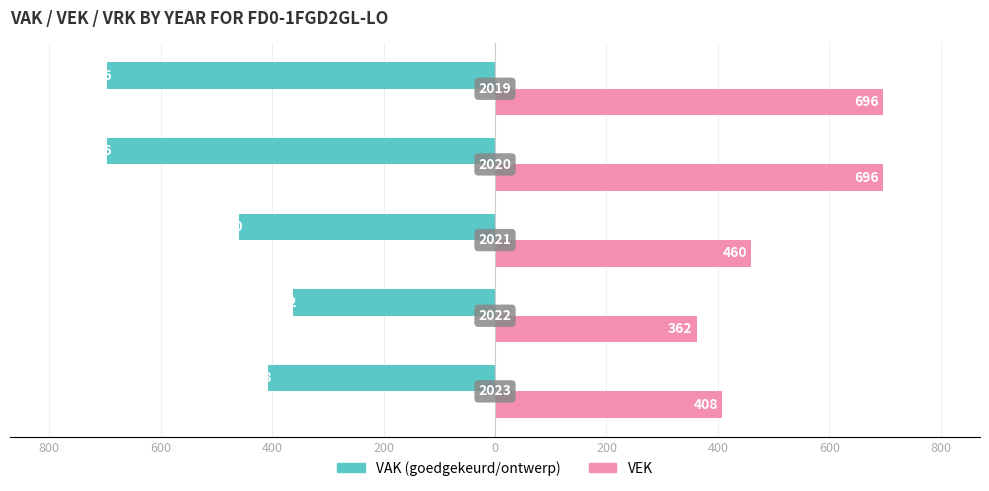

True or false: VAK has a value of -696 at 200.

True